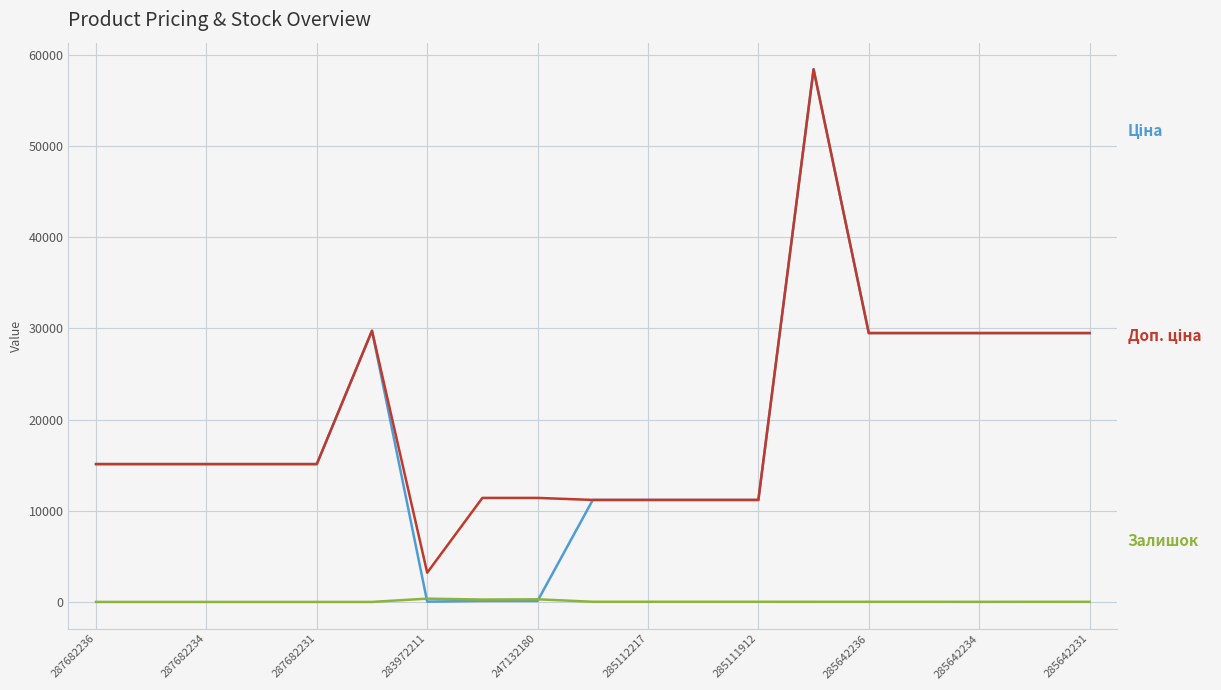

What is the greatest value displayed?

58426.5